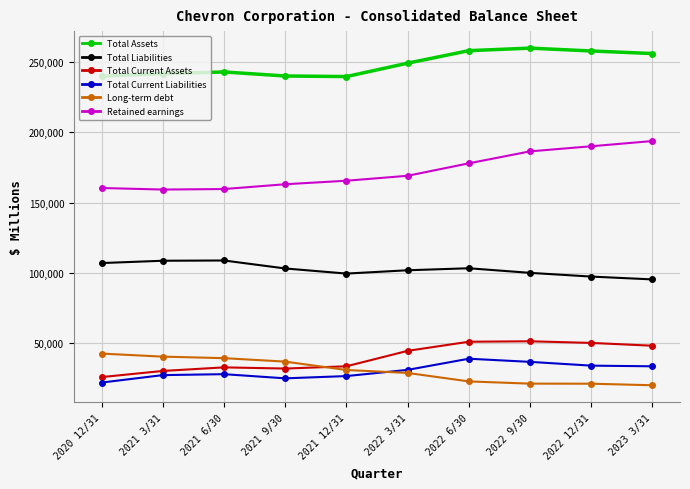

True or false: Total Liabilities and Total Current Liabilities cross at least once.

False